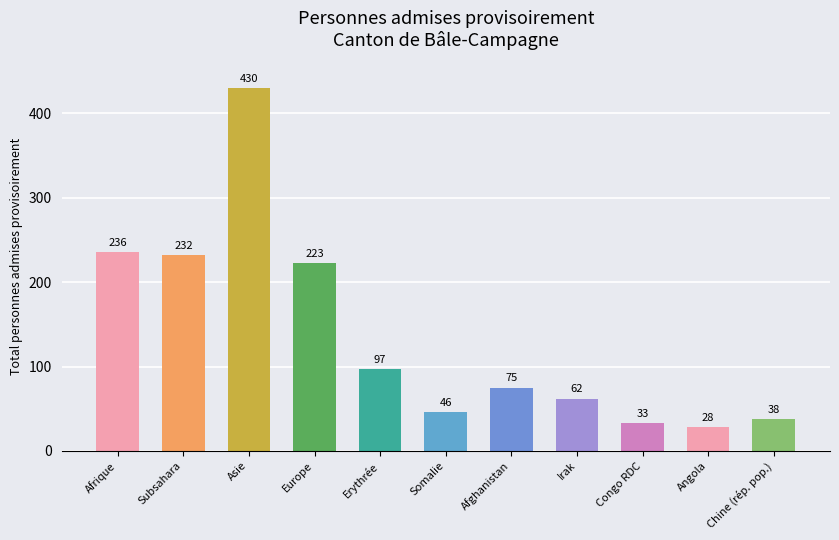

Approximately how many times larger is the value at Erythrée compared to Congo RDC?

2.9